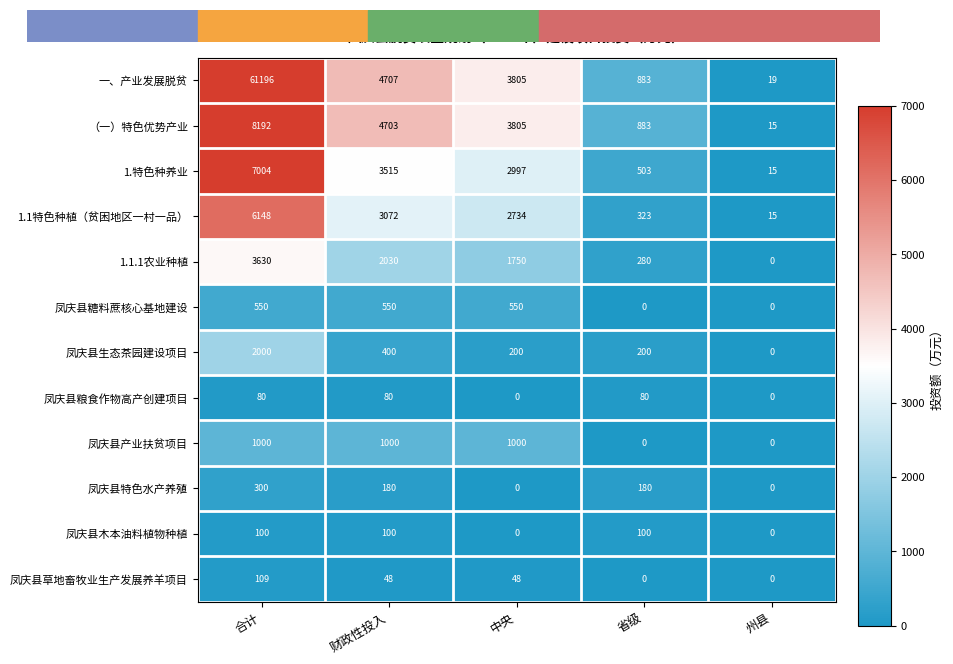

Which series has the widest spread of values?

一、产业发展脱贫